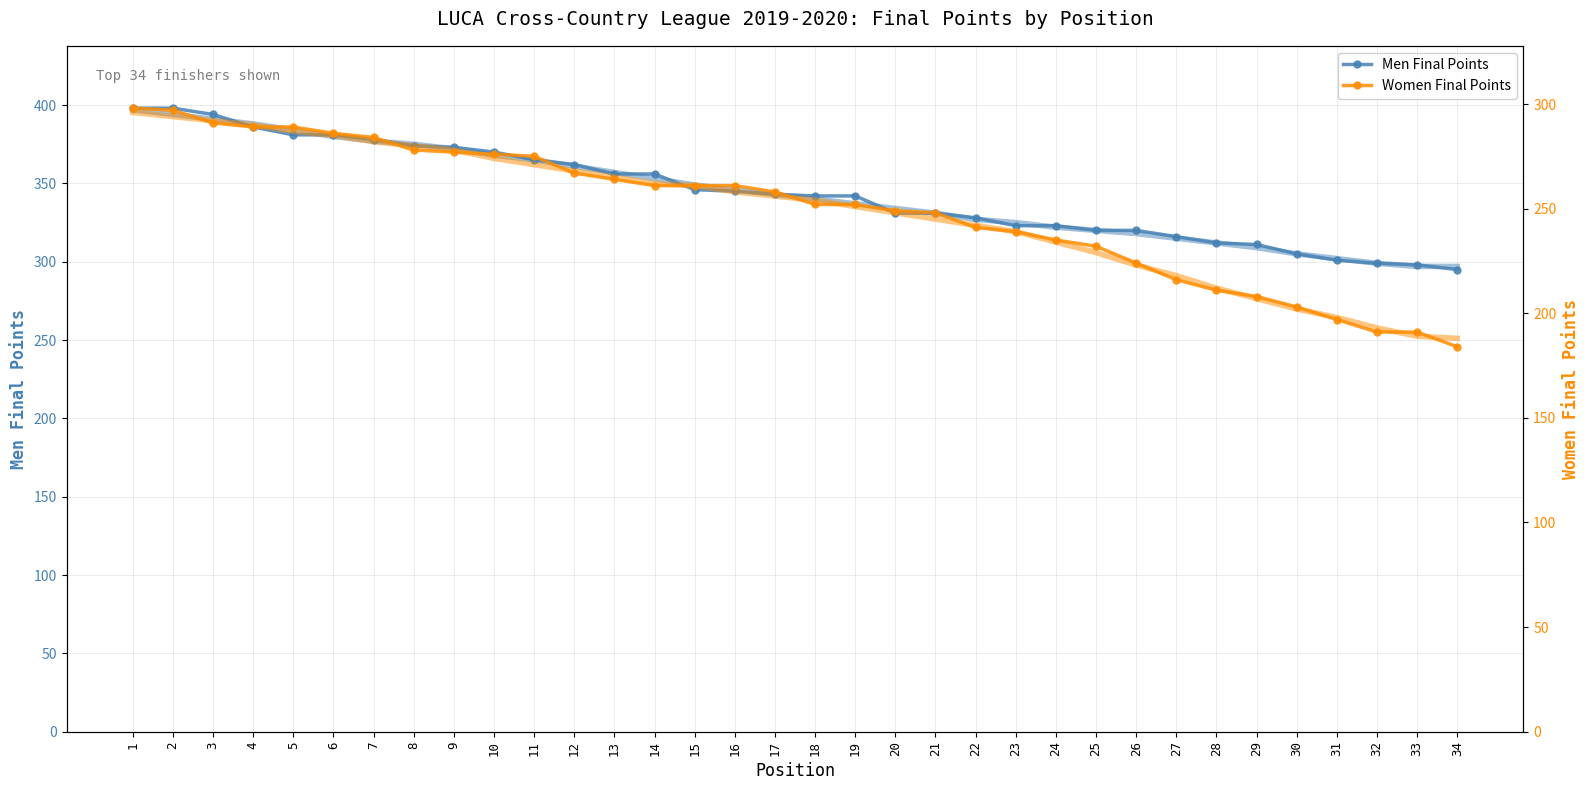

True or false: Men Final Points and Women Final Points intersect in this chart.

False